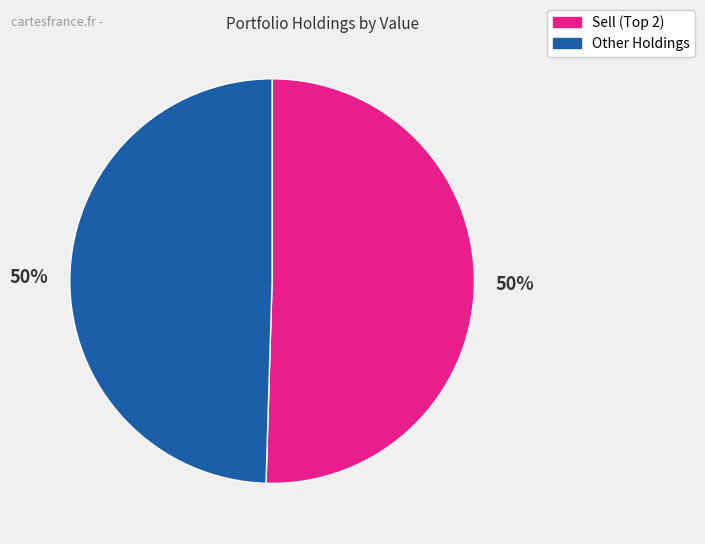

To the nearest percent, what is the average slice percentage?

50%